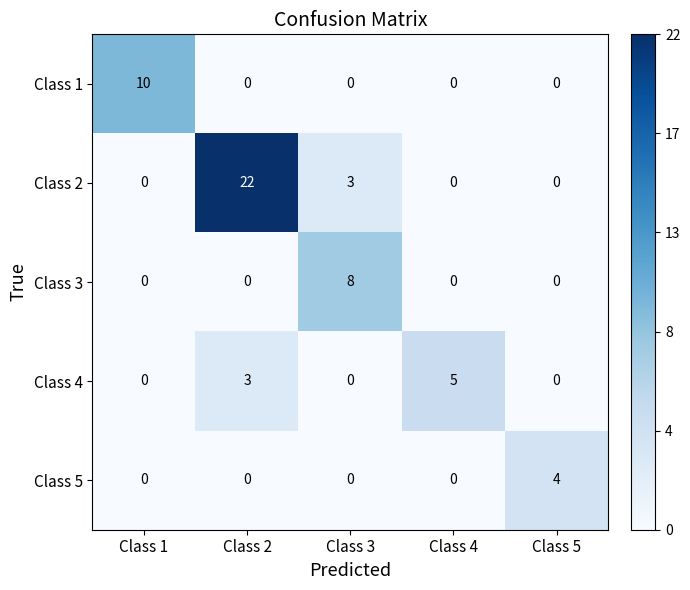

Which series has the widest spread of values?

Class 2